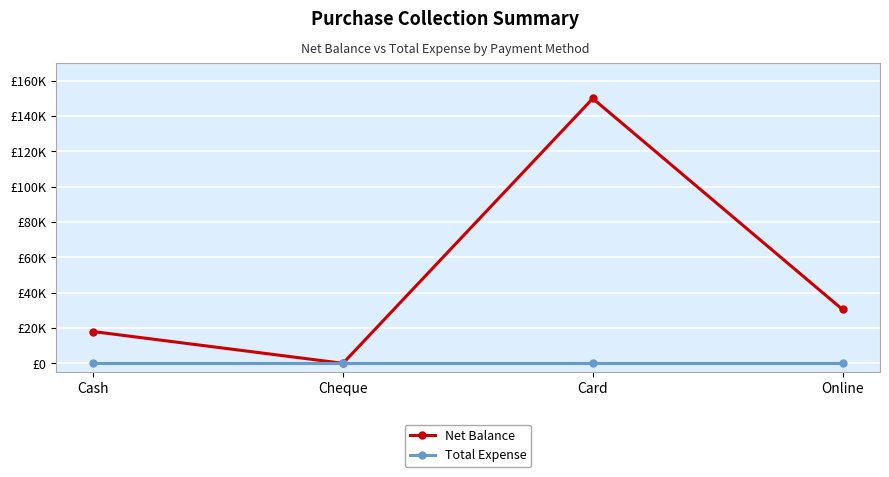

True or false: Net Balance and Total Expense cross at least once.

False